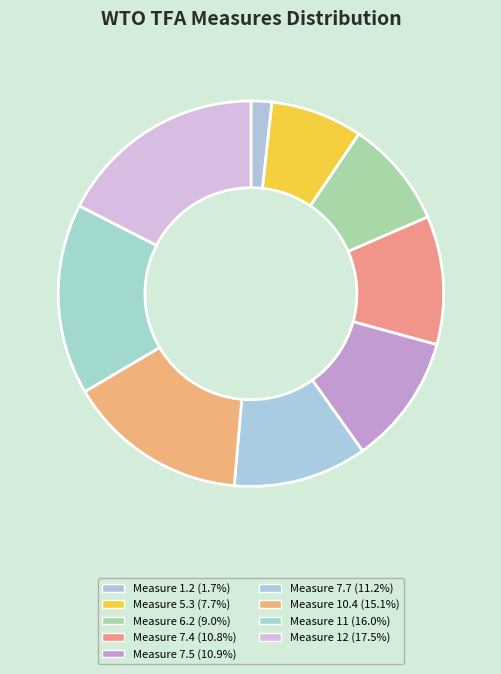

How many segments does this pie chart have?

9